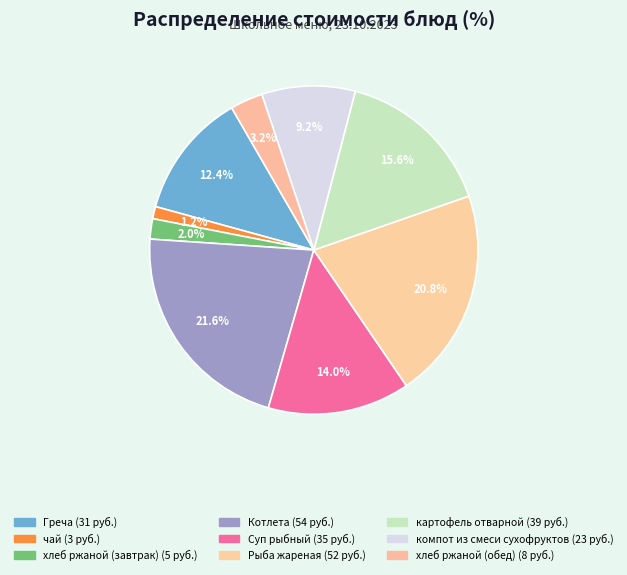

How many slices are in this pie chart?

9